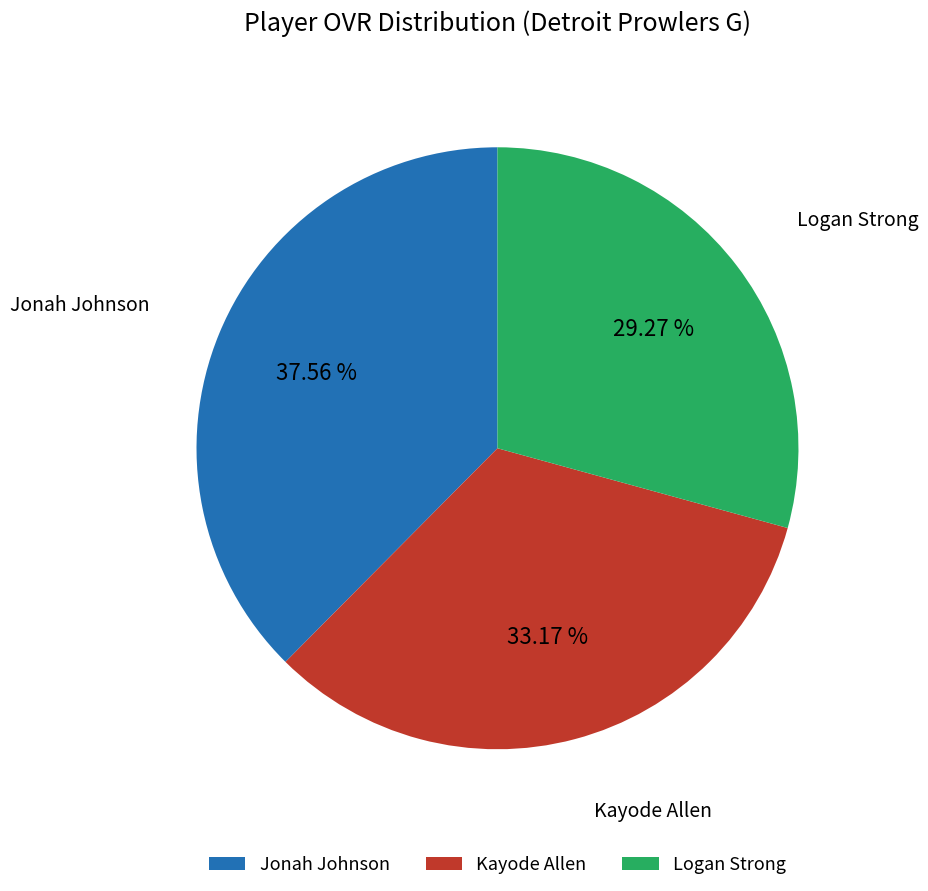

Is it true that Jonah Johnson is 30% of the pie?

False